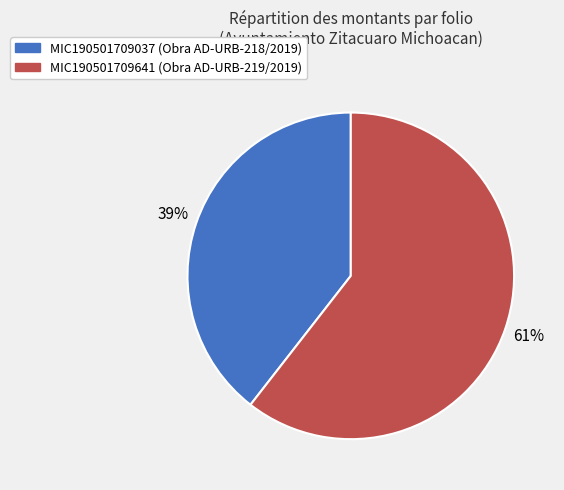

Is MIC190501709641 the majority of the pie?

Yes